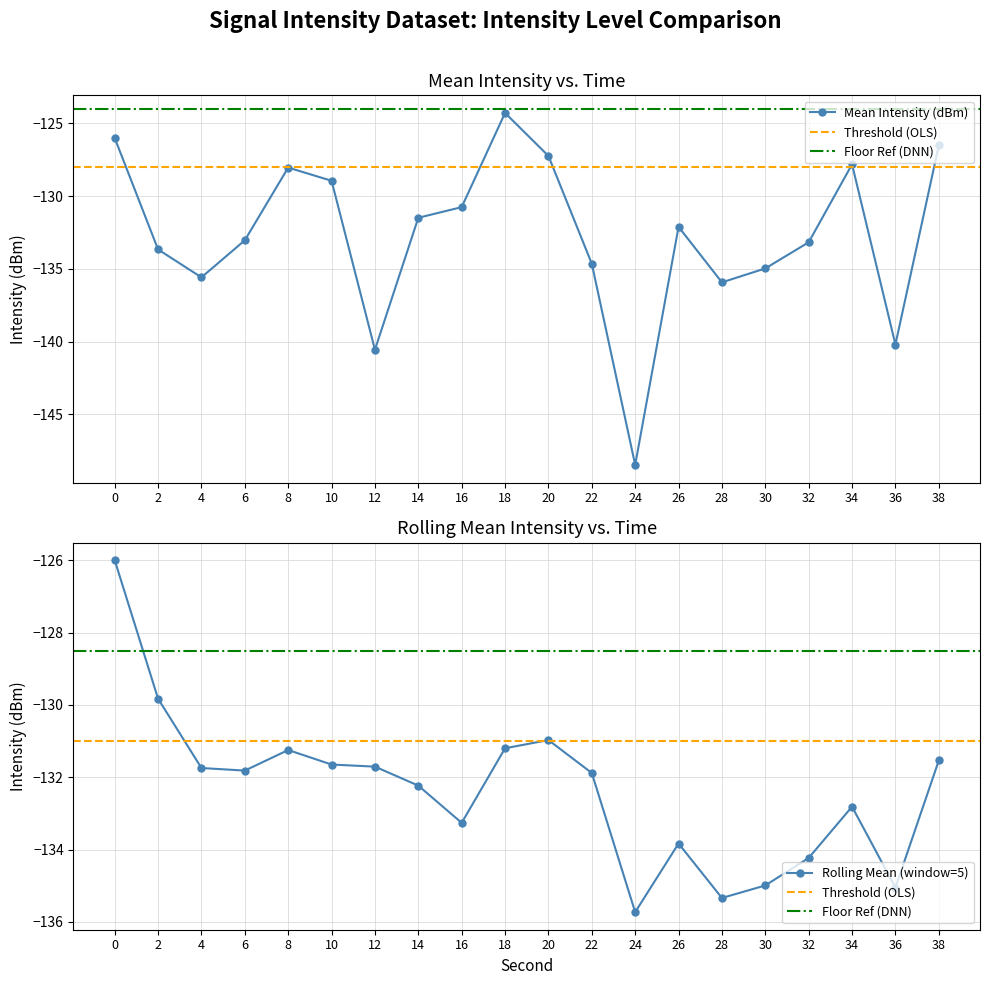

Reading left to right, list all the values displayed in this chart.

Mean Intensity (dBm): -126.0	-133.7	-135.6	-133.0	-128.0	-128.9	-140.6	-131.5	-130.7	-124.3	-127.2	-134.6	-148.5	-132.1	-135.9	-135.0	-133.2	-127.8	-140.2	-126.5
Rolling Mean (window=5): -126.0	-129.8	-131.7	-131.8	-131.2	-131.6	-131.7	-132.2	-133.3	-131.2	-131.0	-131.9	-135.7	-133.8	-135.3	-135.0	-134.2	-132.8	-135.1	-131.5